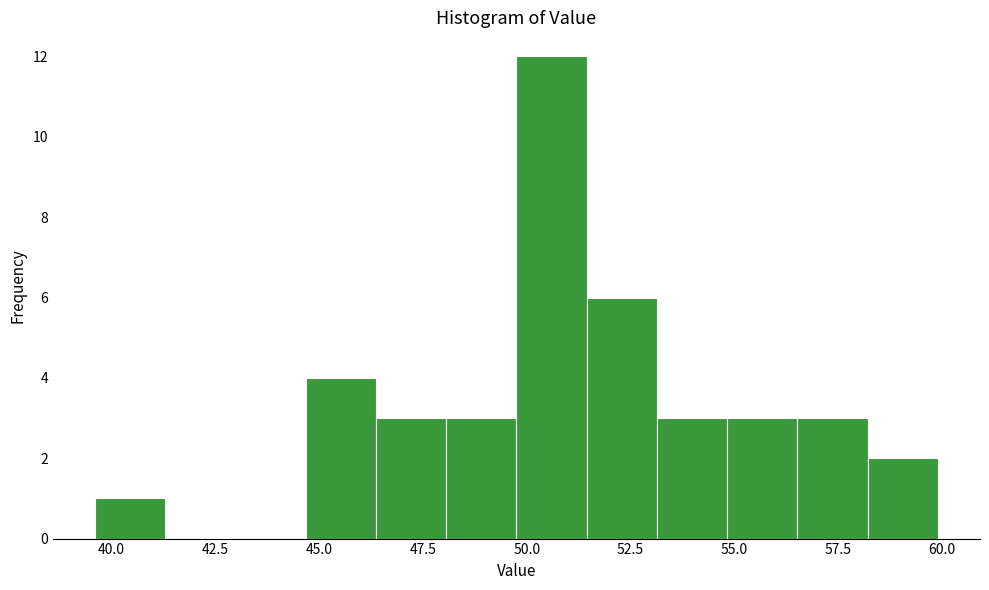

Around what value on the x-axis is the tallest bar? Give the approximate position of its centre, as read against the axis.

50.5